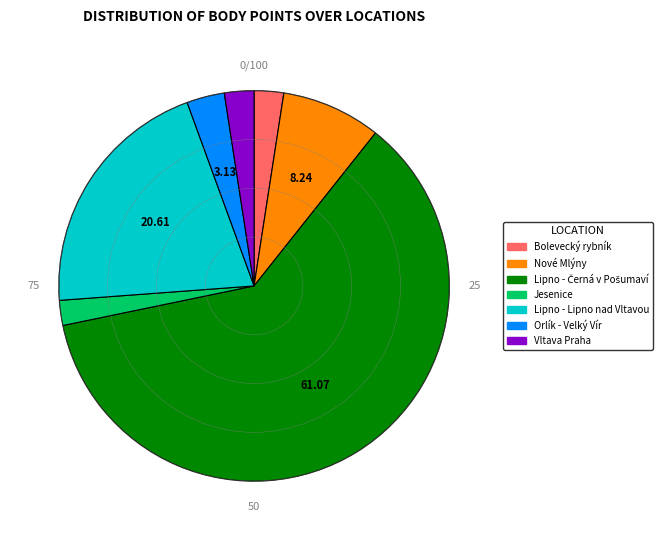

Is it true that Nové Mlýny is 17% of the pie?

False